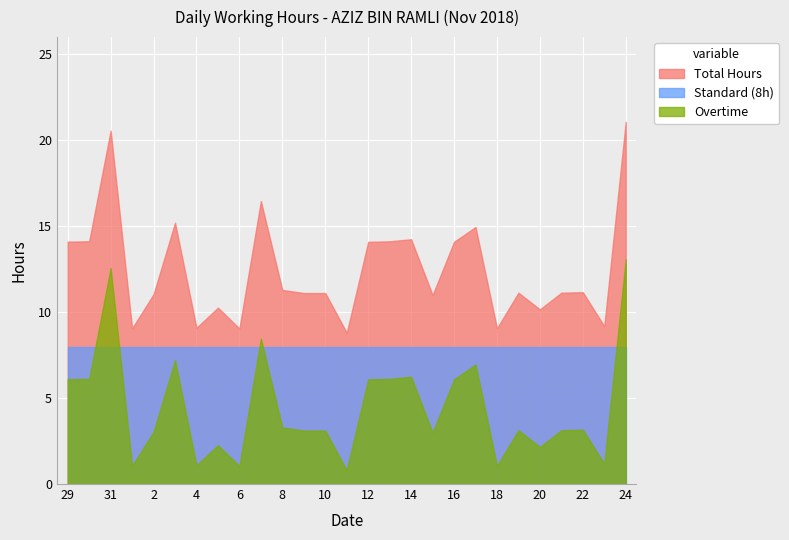

What is the sum of the Overtime values at 20 and 10?

5.3